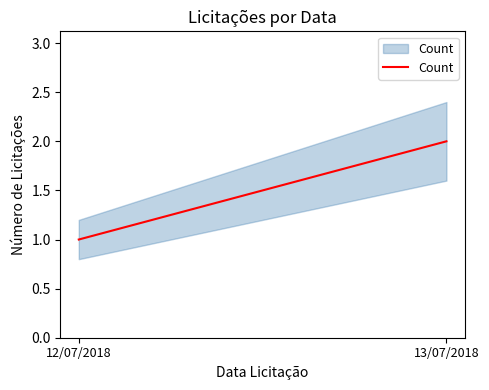

What is the label of the 1st point from the left?

12/07/2018